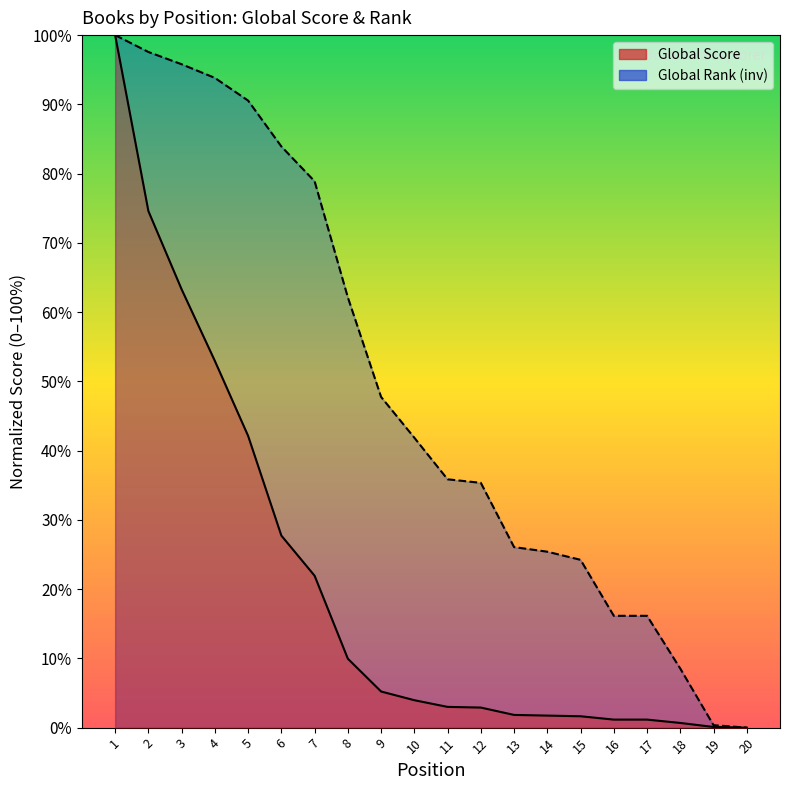

The value of Global Rank at 15 is 7.8. True or false?

False